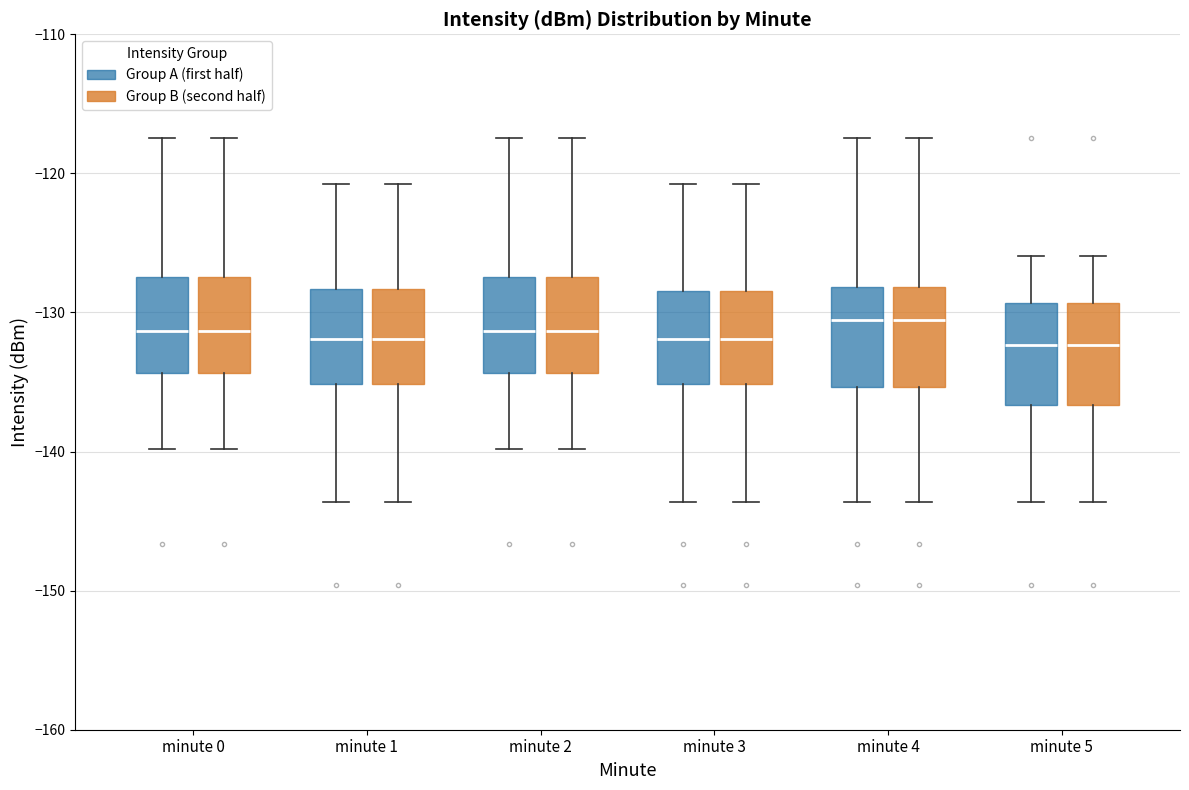

Where is the upper edge of the box for minute 2 (Group A (first half)) on the y-axis? The values are not printed on the chart, so give them approximately, as read against the axis.

-127